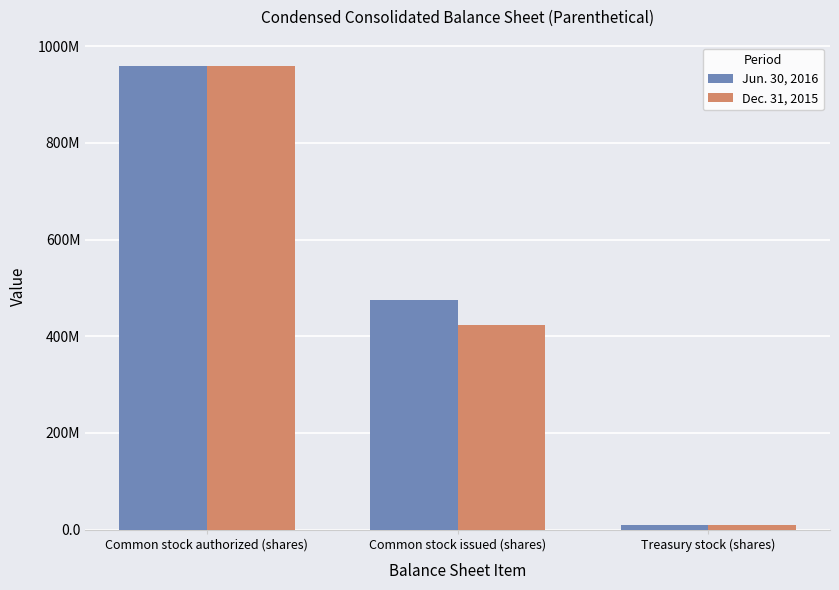

At which category is the sum across all series the highest?

Common stock authorized (shares)